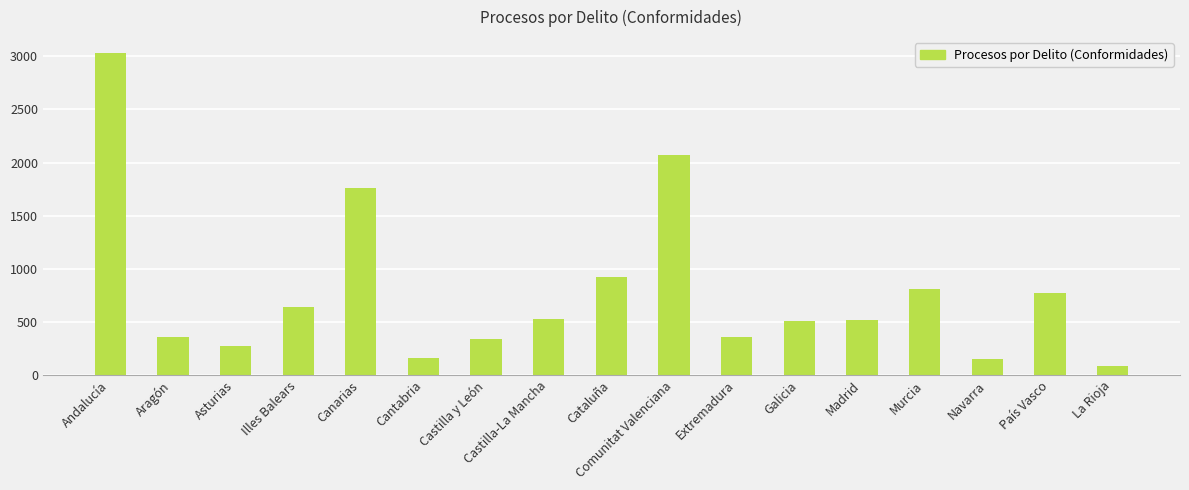

True or false: the data shows 523 at Castilla-La Mancha.

True